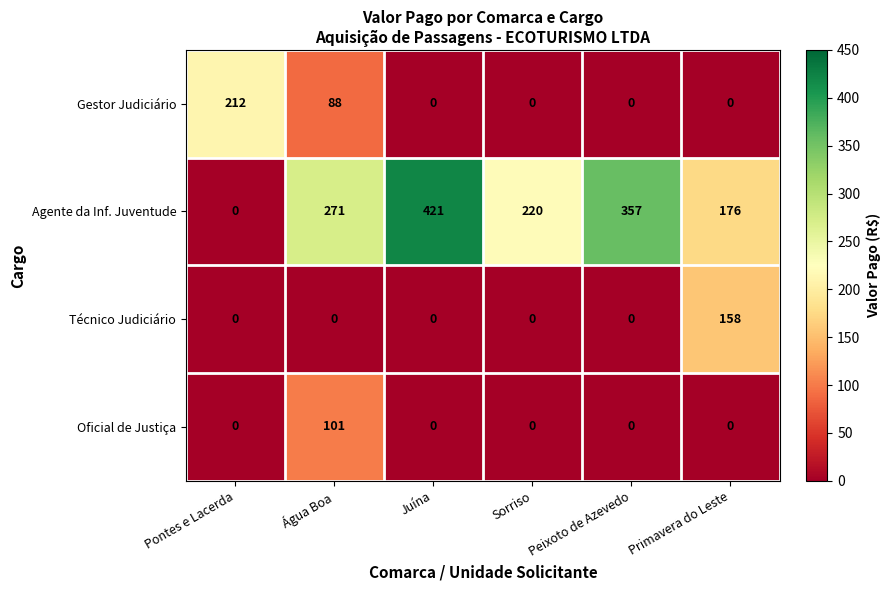

At which category is the sum across all series the highest?

Água Boa